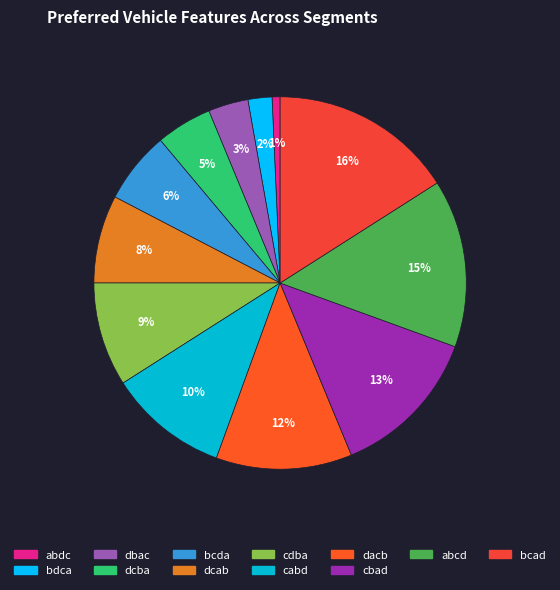

To the nearest percent, what is the difference between the largest and smallest slice percentages?

15%